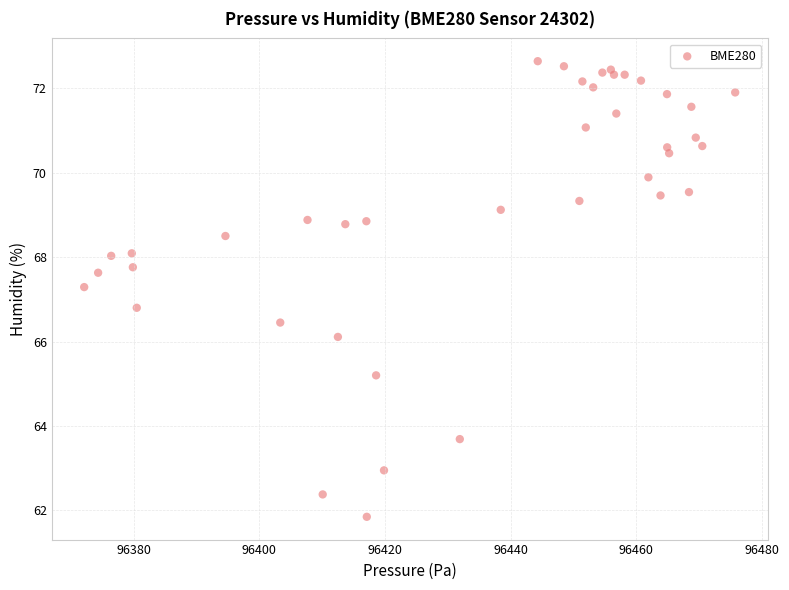

What is the range of Y values (max minus min)?

10.8